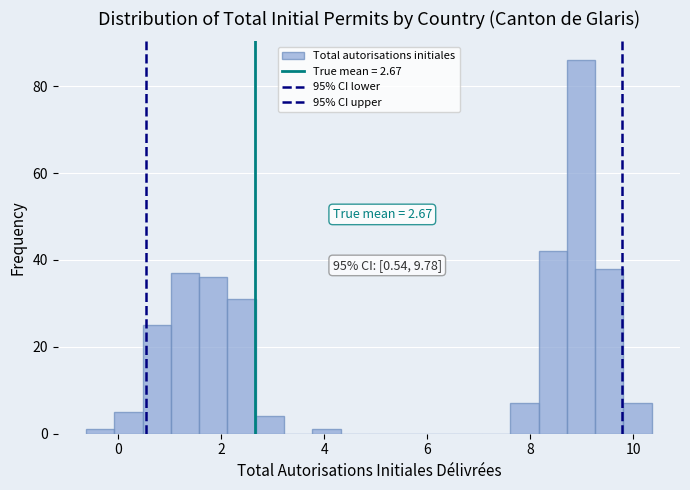

Read against the x-axis, roughly where is the centre of the tallest bar?

9.0